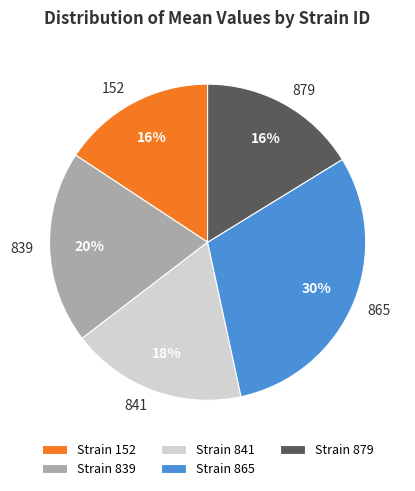

To the nearest percent, what is the average slice percentage?

20%